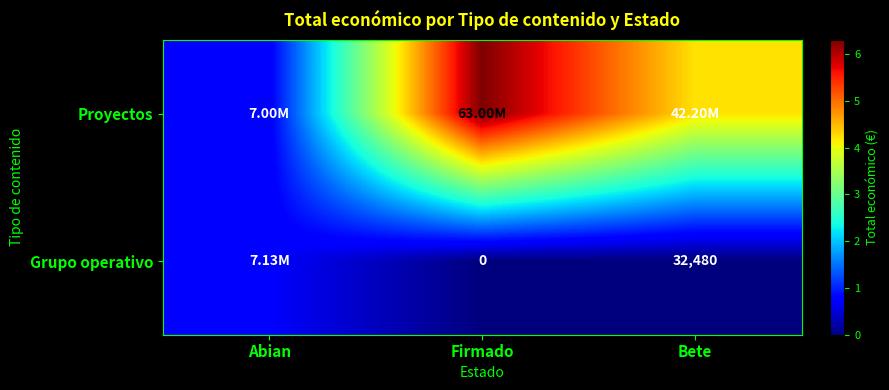

What is the lowest value of the Proyectos series?

6999161